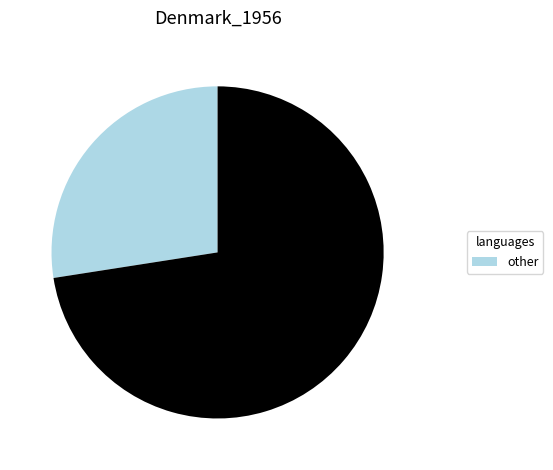

Does any single category account for the majority?

Yes